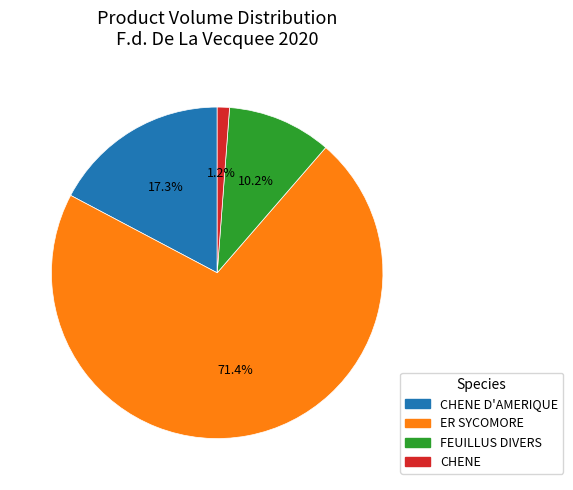

To the nearest percent, what is the difference between the largest and smallest slice percentages?

70%